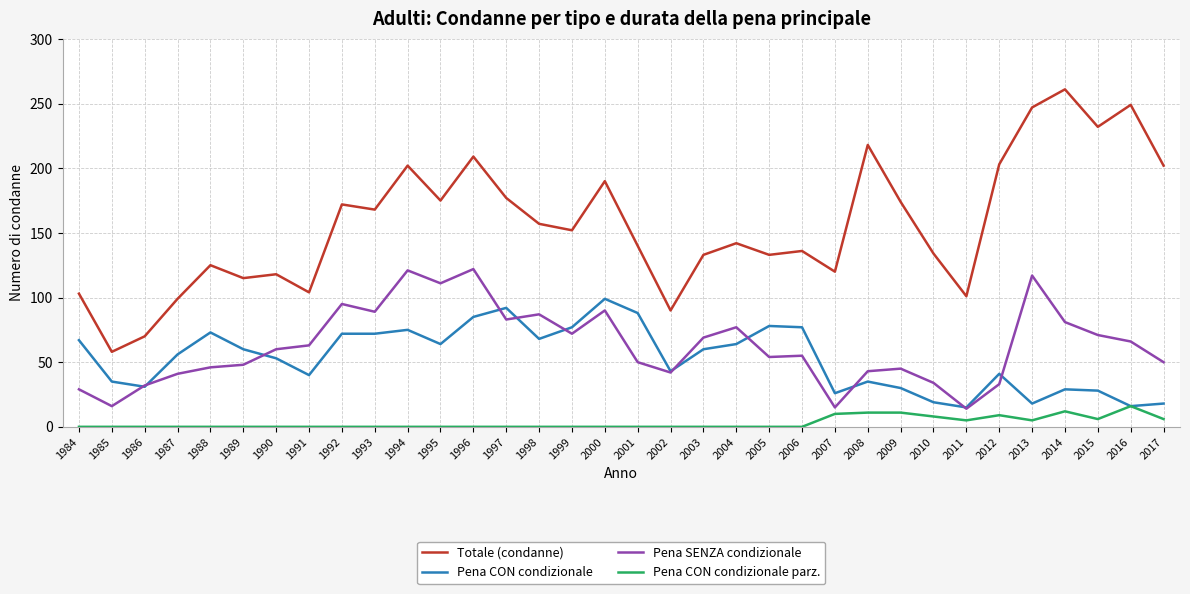

The value of Pena CON condizionale parz. at 2003 is 0. True or false?

True